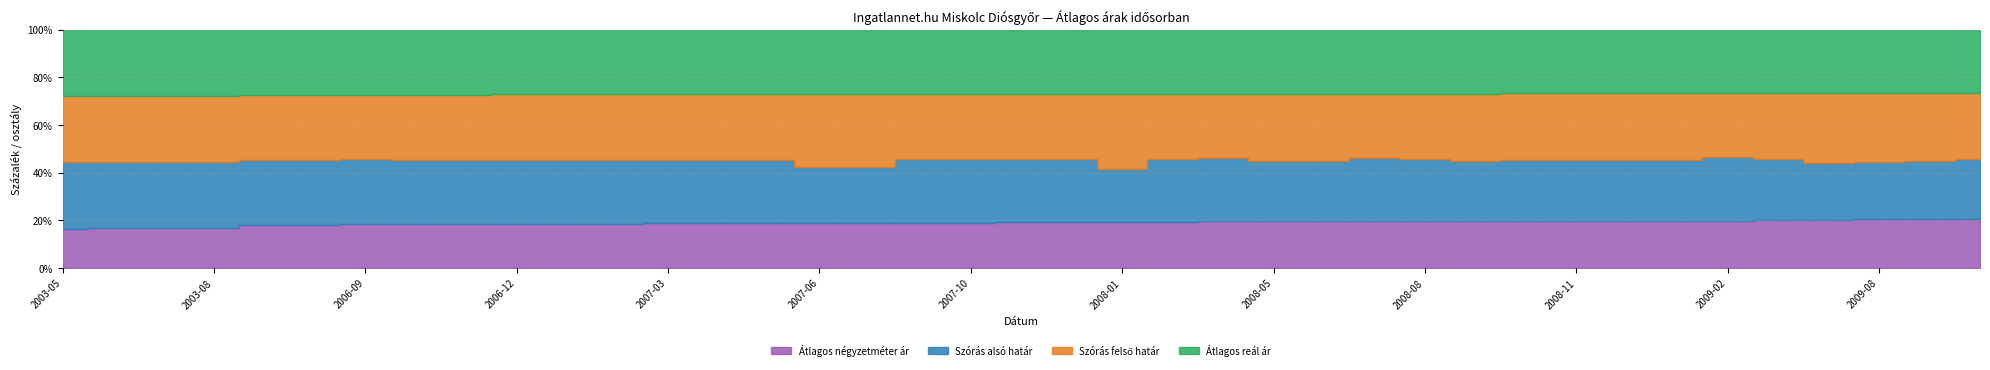

What is the total value across all series at 2003-06?

647375